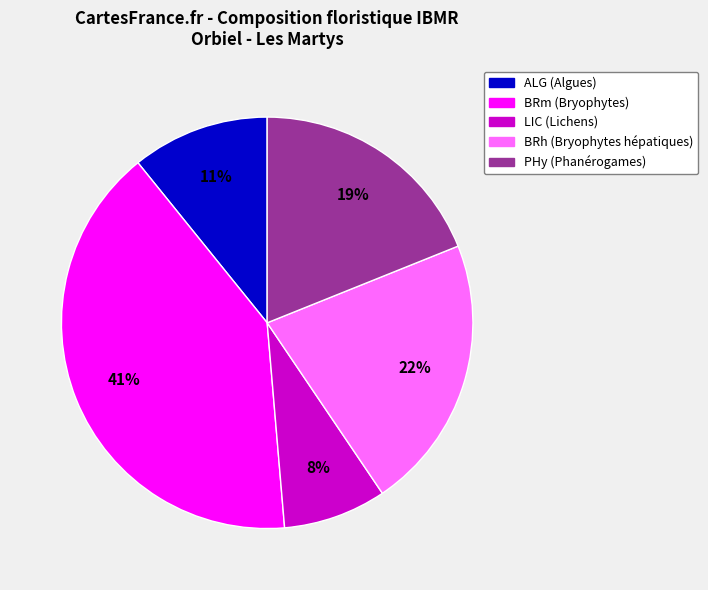

To the nearest percent, what is the average slice percentage?

20%